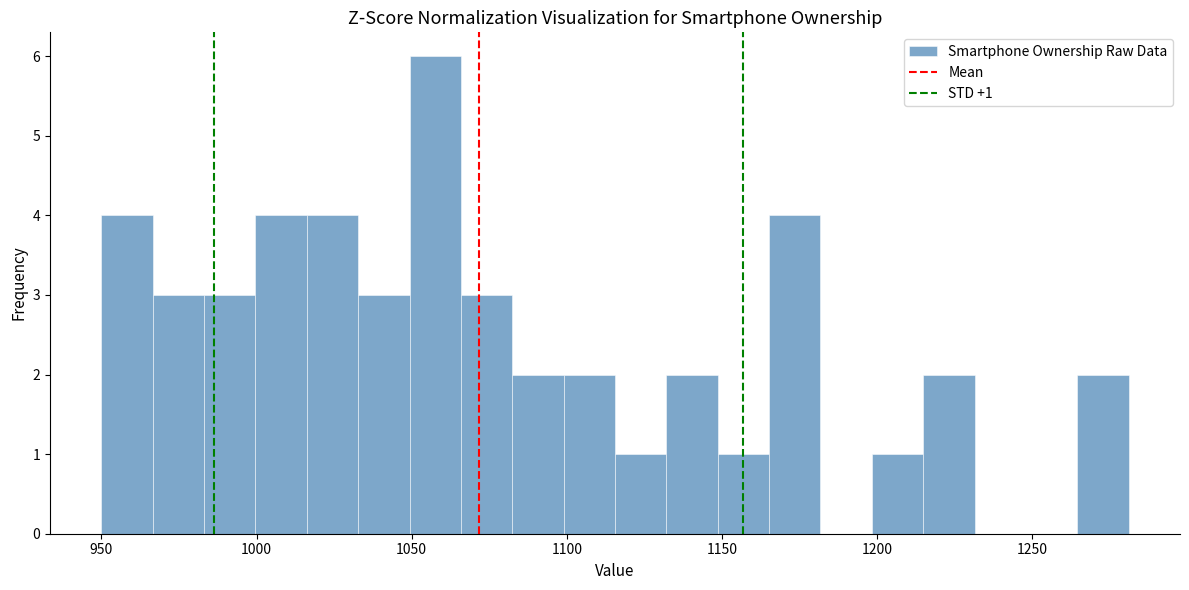

Read against the x-axis, roughly where is the centre of the tallest bar?

1060